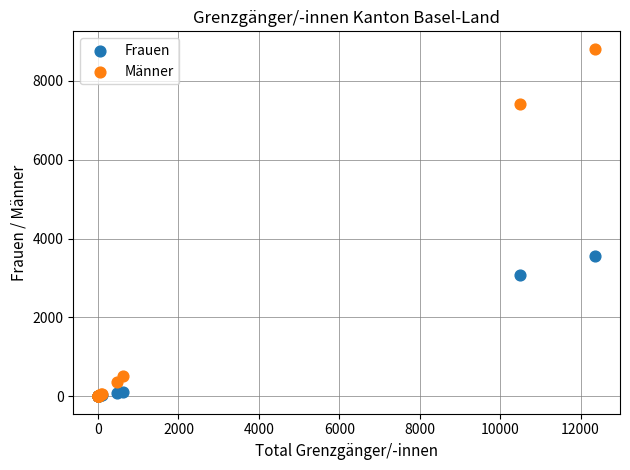

What are all the series names shown in the legend?

Frauen, Männer